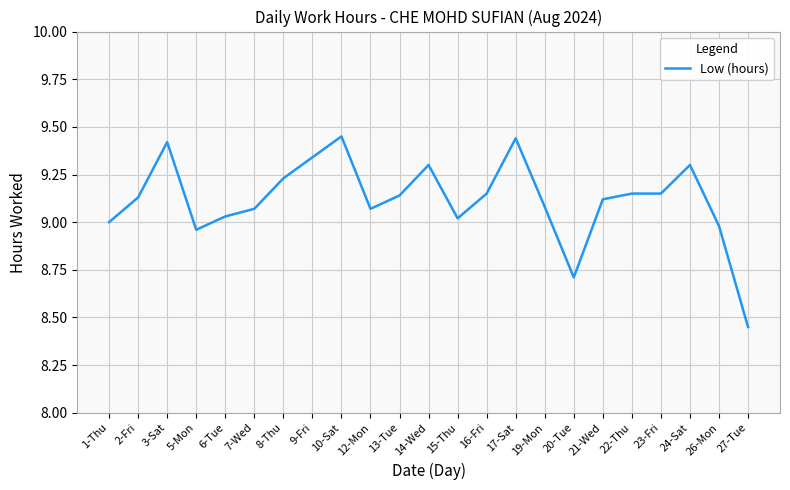

What is the change in value from 13-Tue to 20-Tue?

-0.4